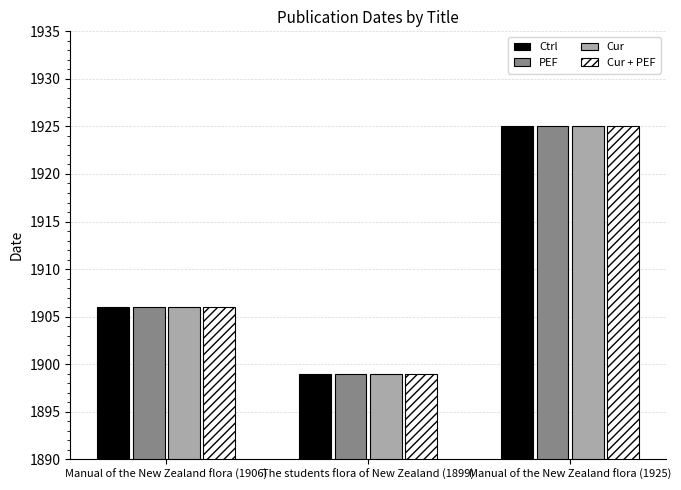

Is the value of Cur at Manual of the New Zealand flora (1906) greater than the value of PEF at Manual of the New Zealand flora (1925)?

No